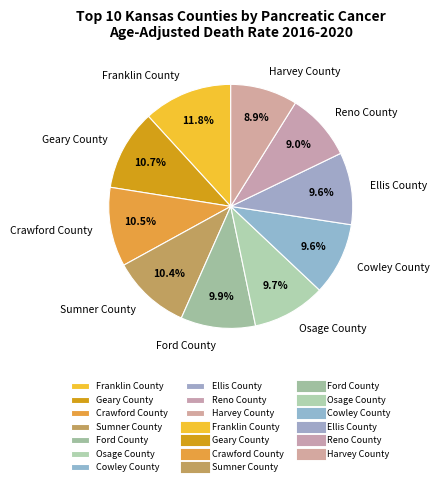

What percentage is the Osage County slice, to the nearest percent?

10%